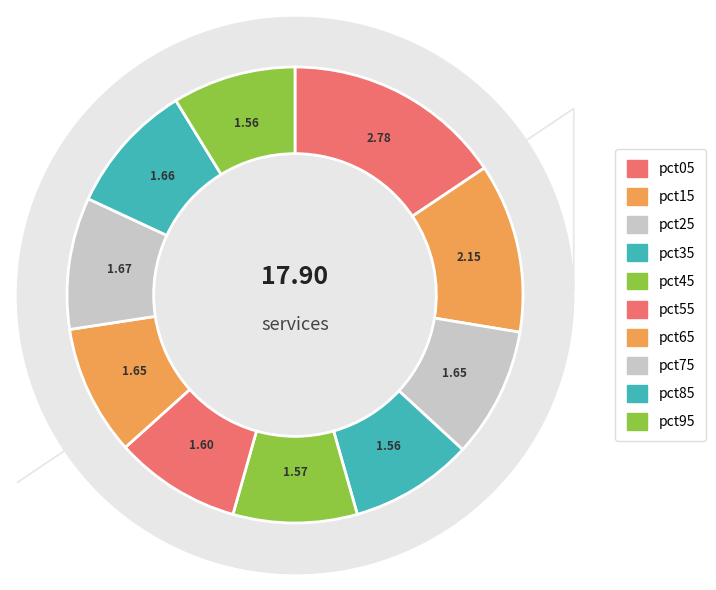

How many segments does this pie chart have?

10